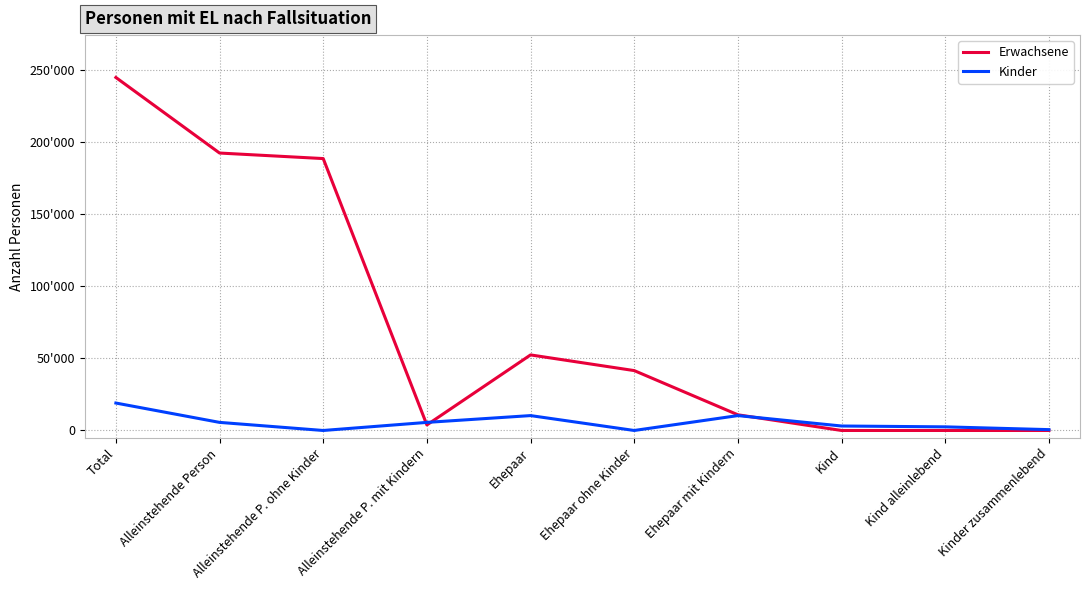

What are all the series names shown in the legend?

Erwachsene, Kinder